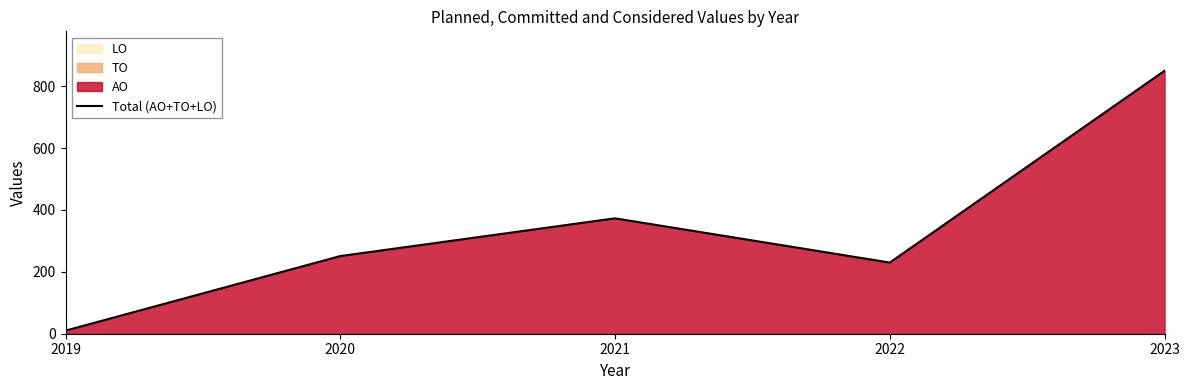

How many interior local peaks (higher than both neighbors) does the data have?

1